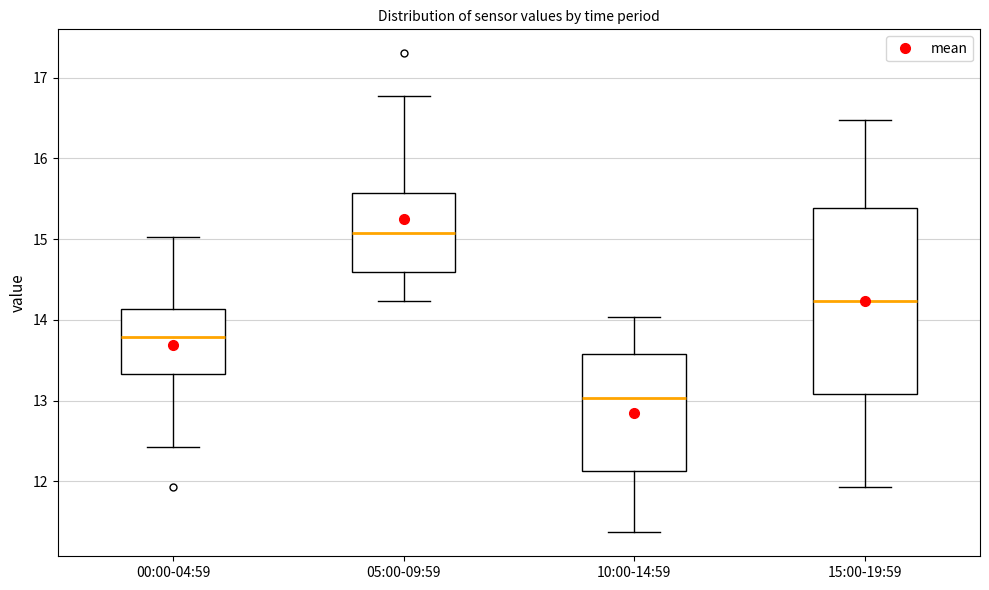

Reading left to right, transcribe this box plot: for each box, give where its median line is, the range the box spans, and where its two whiskers end, as read against the y-axis. The values are not printed on the chart, so give them approximately, as read against the axis.

00:00-04:59: median 13.8, box 13.3 to 14.1, whiskers 12.4 to 15.0
05:00-09:59: median 15.1, box 14.6 to 15.6, whiskers 14.2 to 16.8
10:00-14:59: median 13.0, box 12.1 to 13.6, whiskers 11.4 to 14.0
15:00-19:59: median 14.2, box 13.1 to 15.4, whiskers 11.9 to 16.5